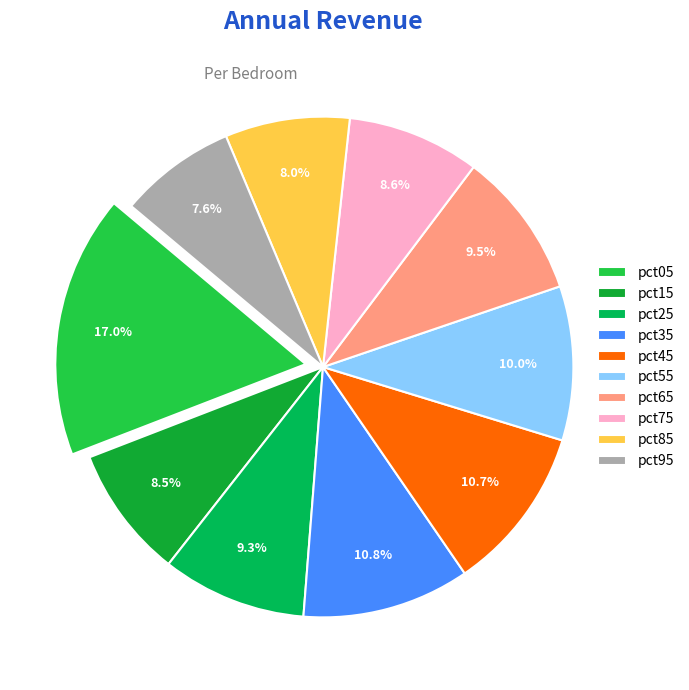

Which slice is the largest?

pct05